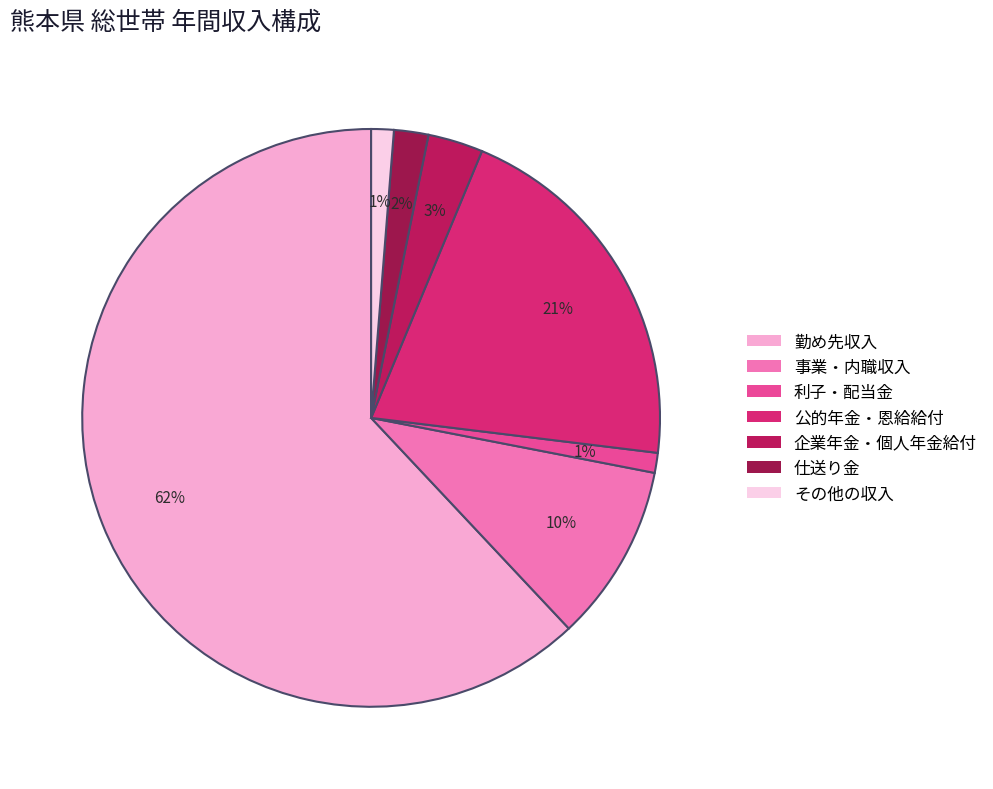

True or false: 事業・内職収入 accounts for 10% of the total.

True